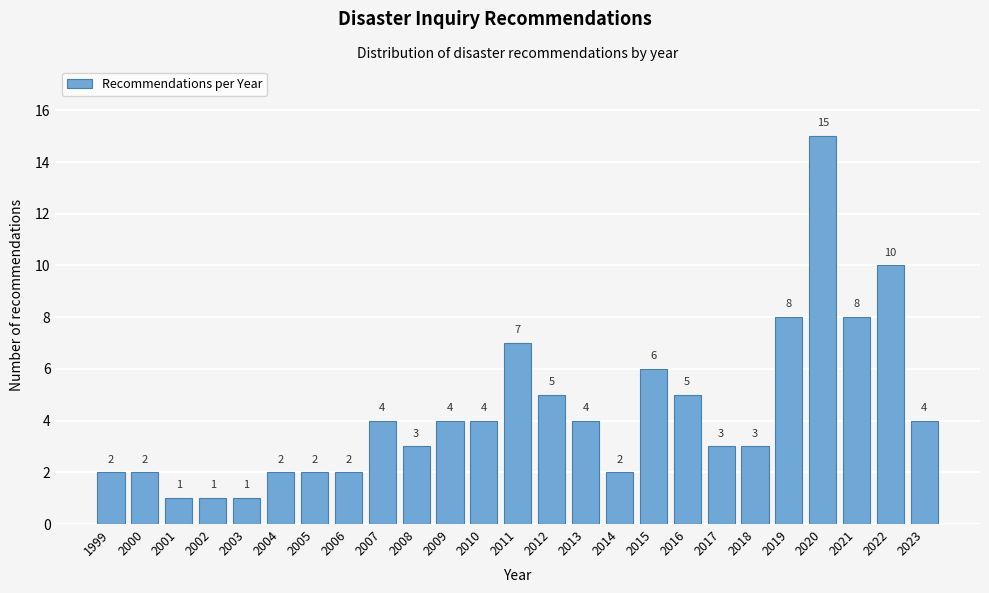

Reading left to right, what are all the values shown in this chart?

2	2	1	1	1	2	2	2	4	3	4	4	7	5	4	2	6	5	3	3	8	15	8	10	4